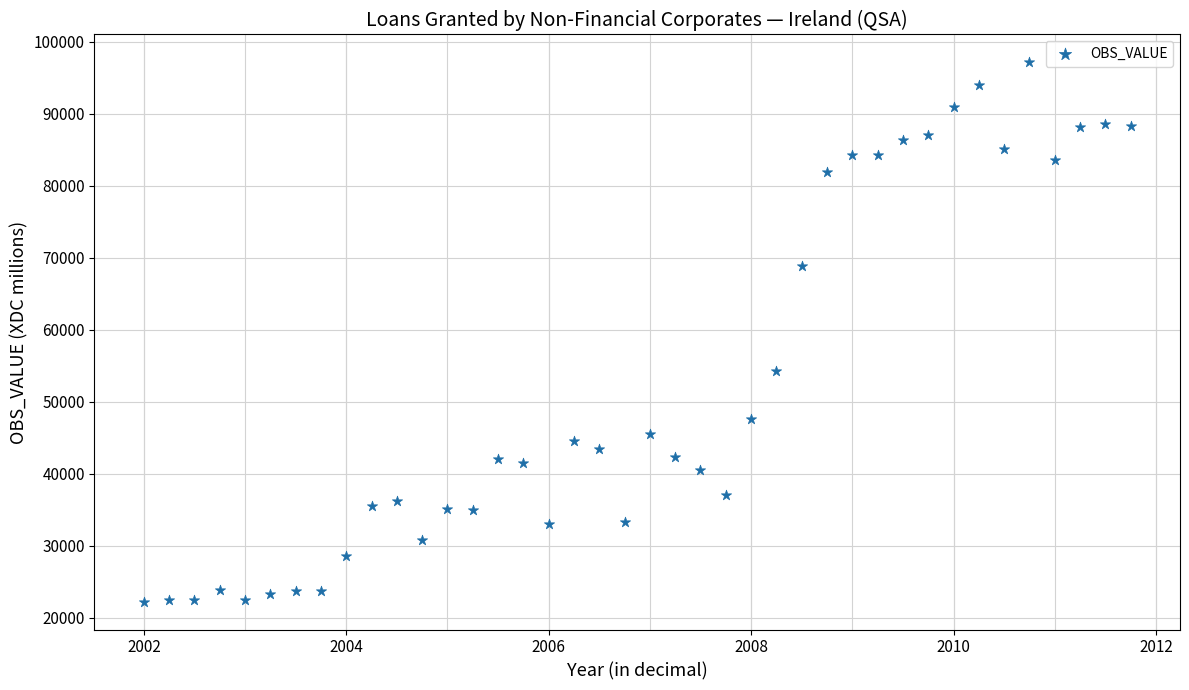

What is the range of Y values (max minus min)?

75163